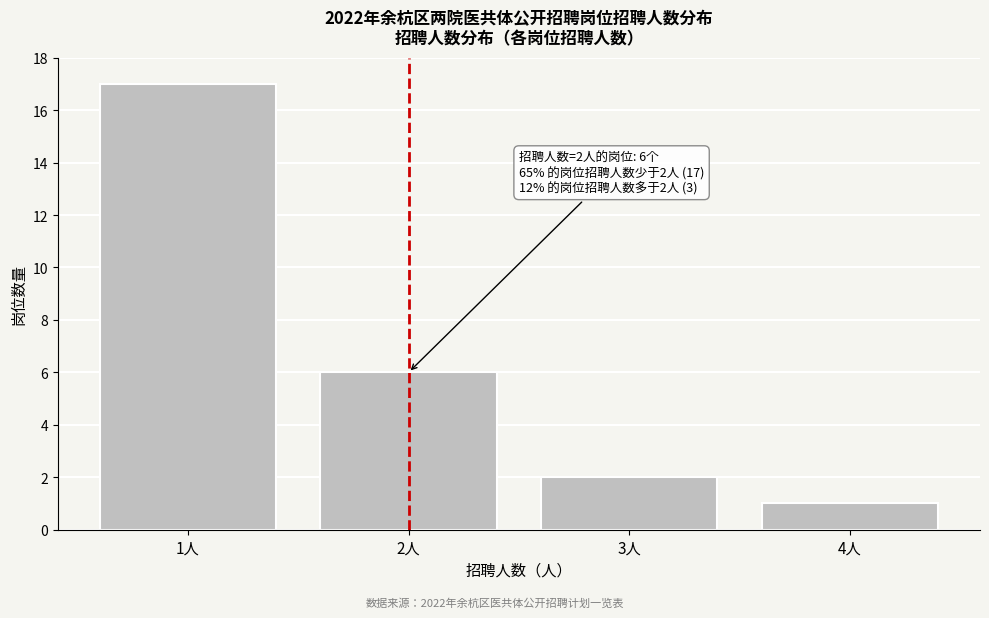

Reading right to left, extract all data points from this chart.

1	2	6	17